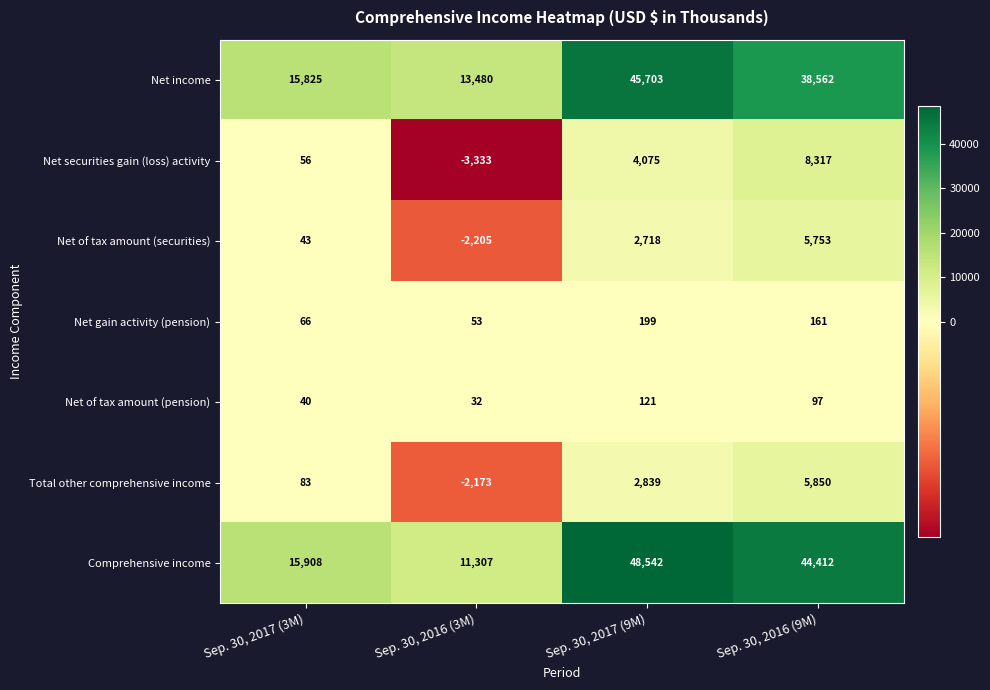

Which category has the lowest value in the Net of tax amount (securities) series?

Sep. 30, 2016 (3M)